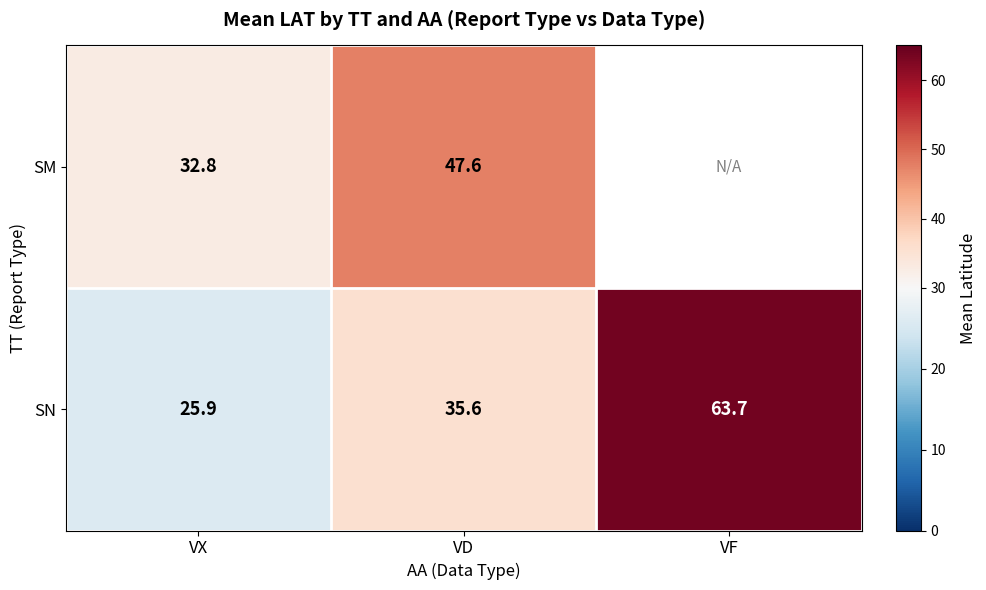

Is the value of SN at VD greater than the value of SM at VX?

Yes